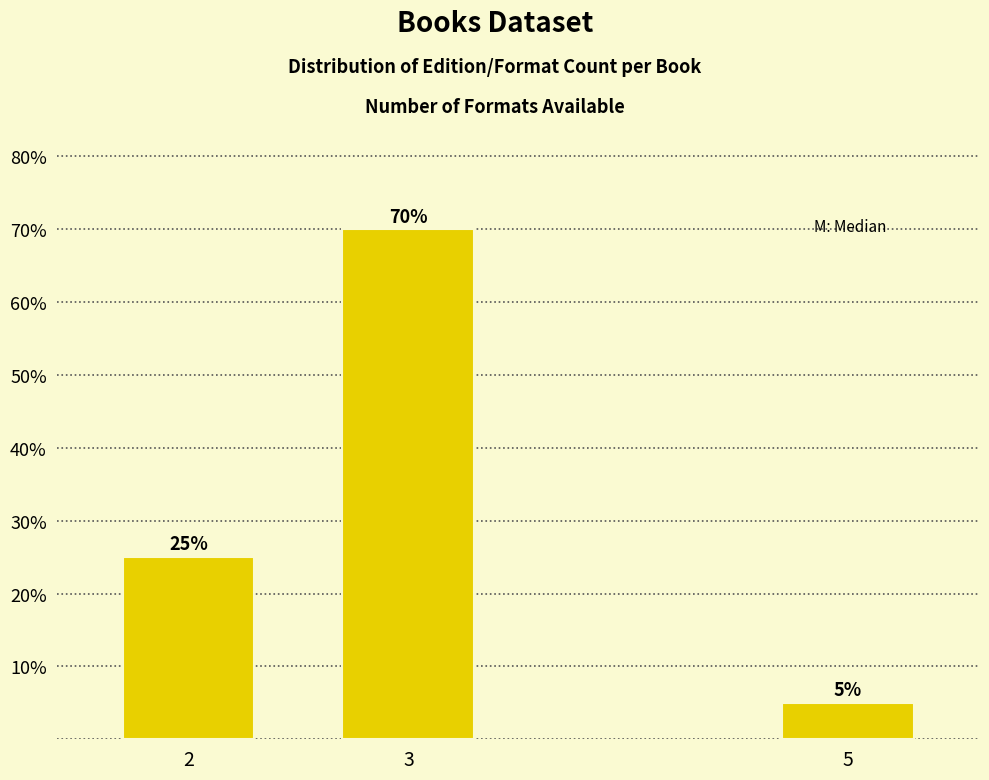

Reading left to right, what are all the values shown in this chart?

2=25	3=70	5=5